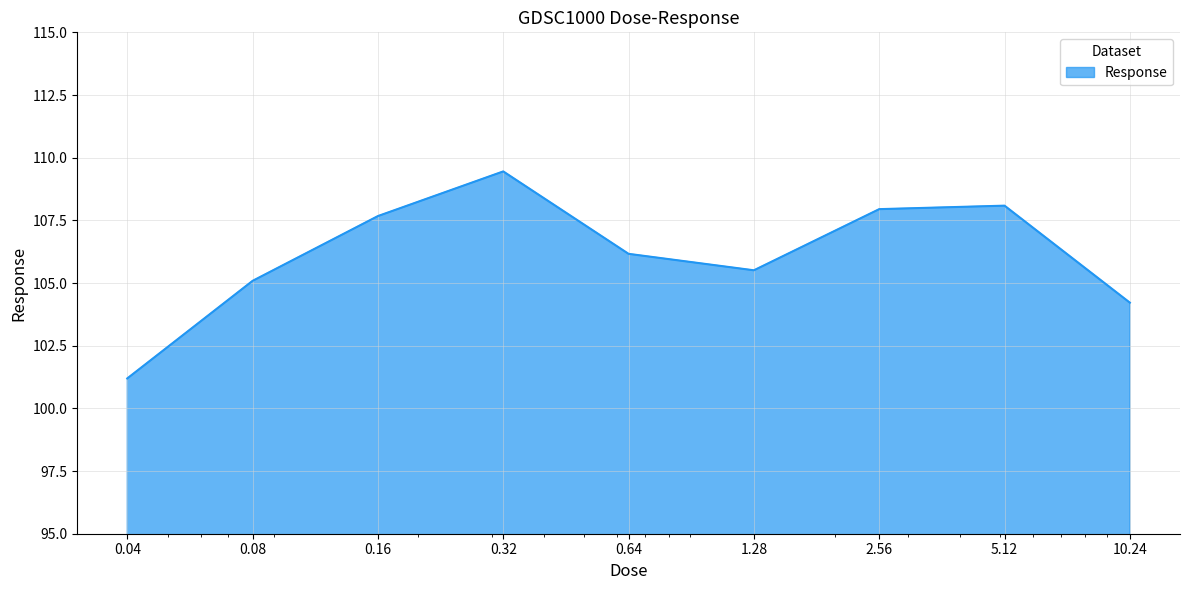

What is the greatest value displayed?

109.5